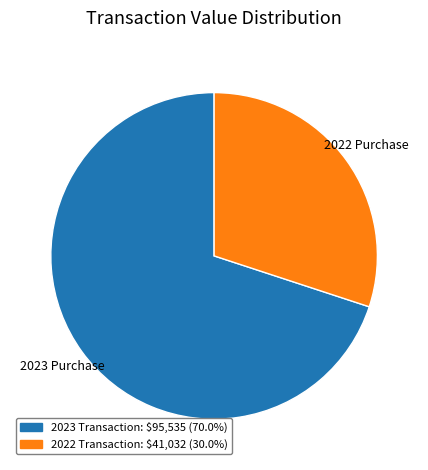

Is there any slice that represents more than half of the pie?

Yes